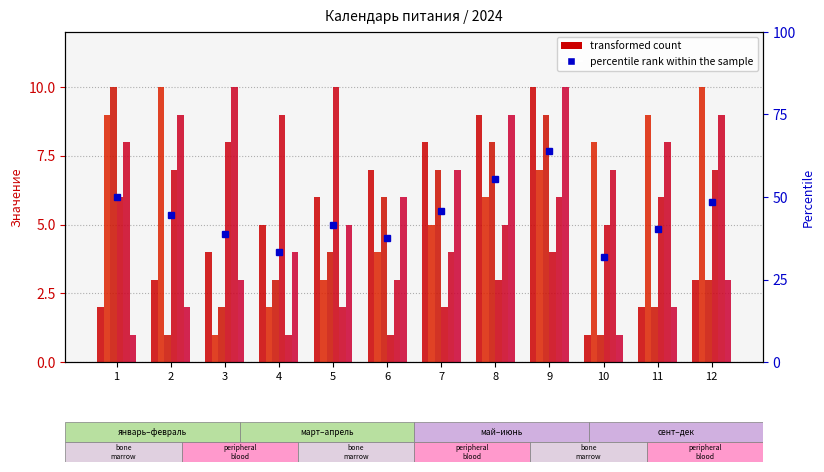

What is the value of the май bar at the 7th from the left?

4